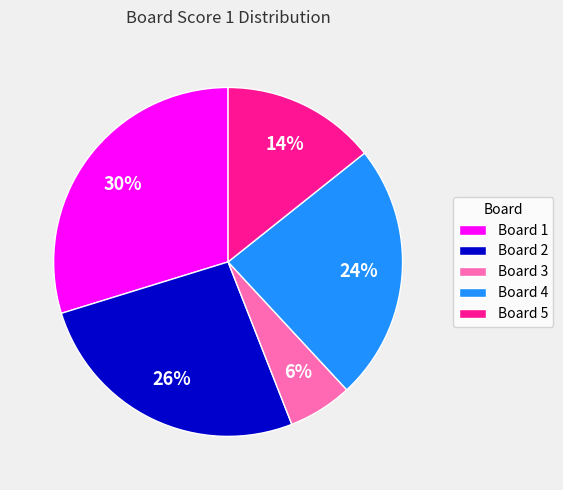

Is Board 1 the majority of the pie?

No